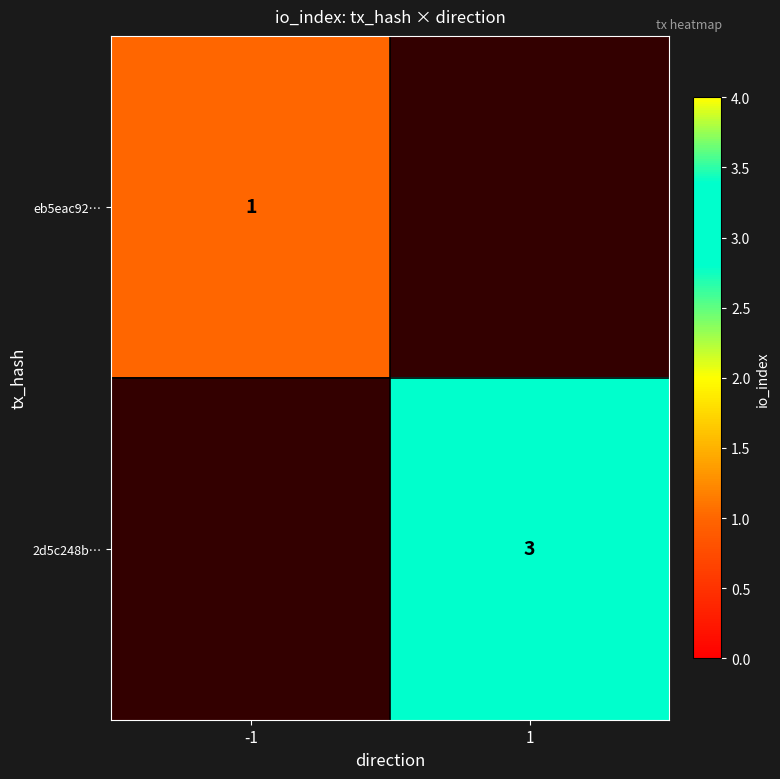

The eb5eac92… series shows 0 at -1. True or false?

False